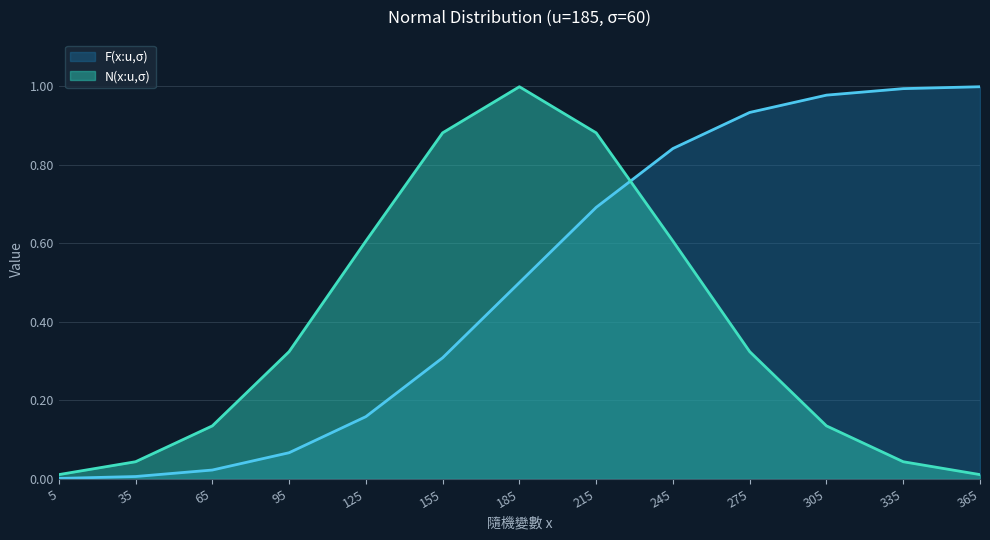

What is the difference between the maximum and minimum values in the N(x:u,σ) series?

1.0